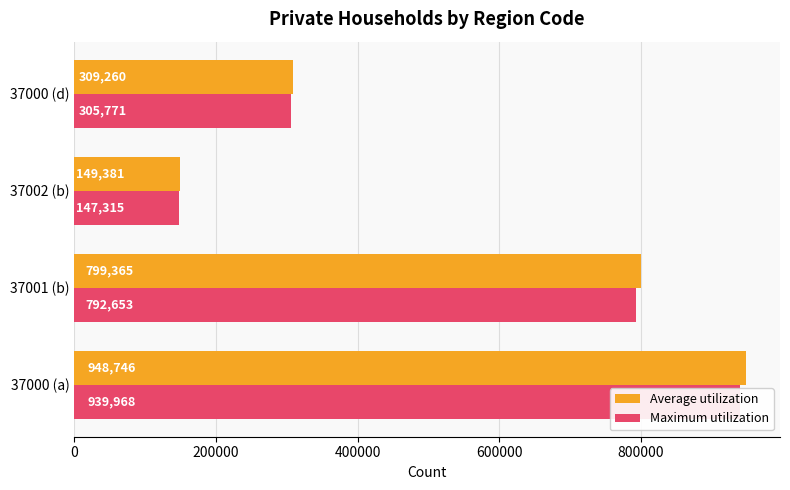

Is the value of Maximum utilization at 37000 (d) greater than the value of Average utilization at 37001 (b)?

No